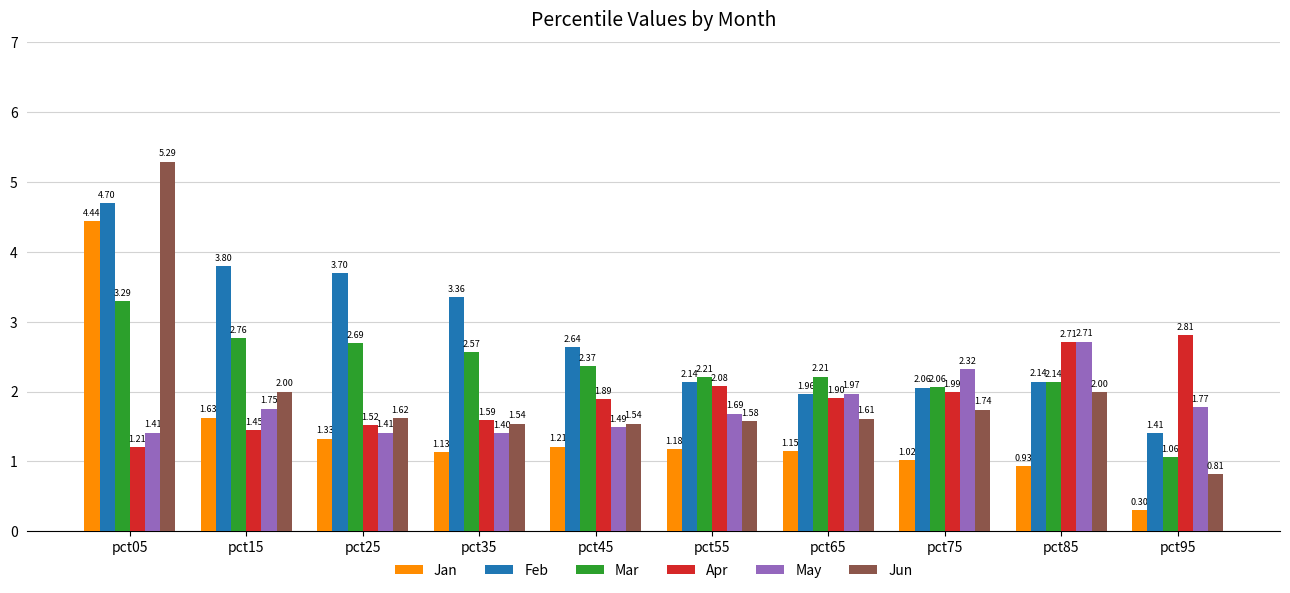

How many distinct data groups are displayed?

6